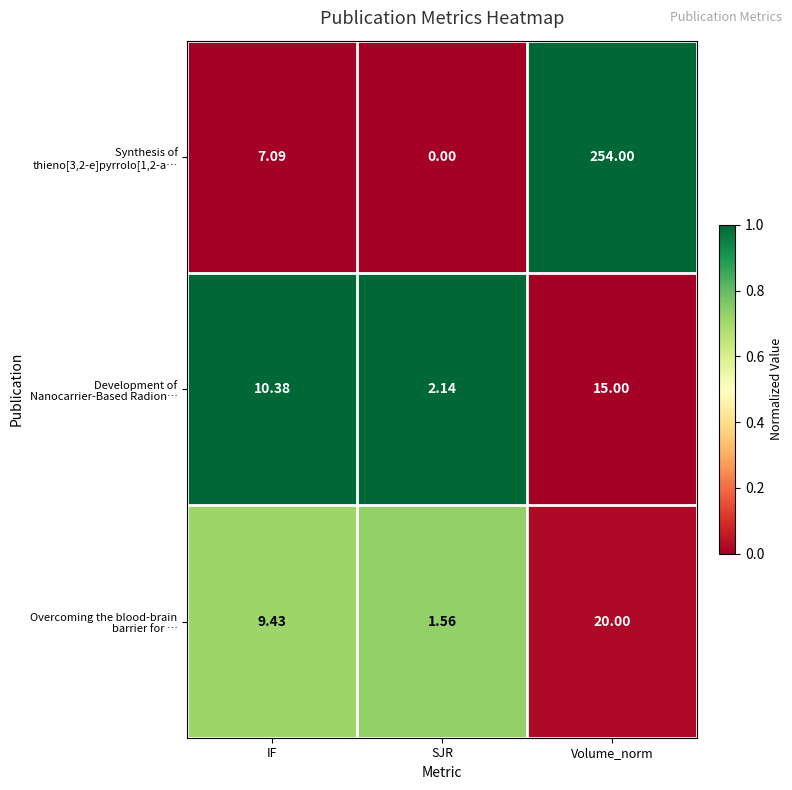

At which label does Overcoming the blood-brain barrier for … first exceed 9?

IF